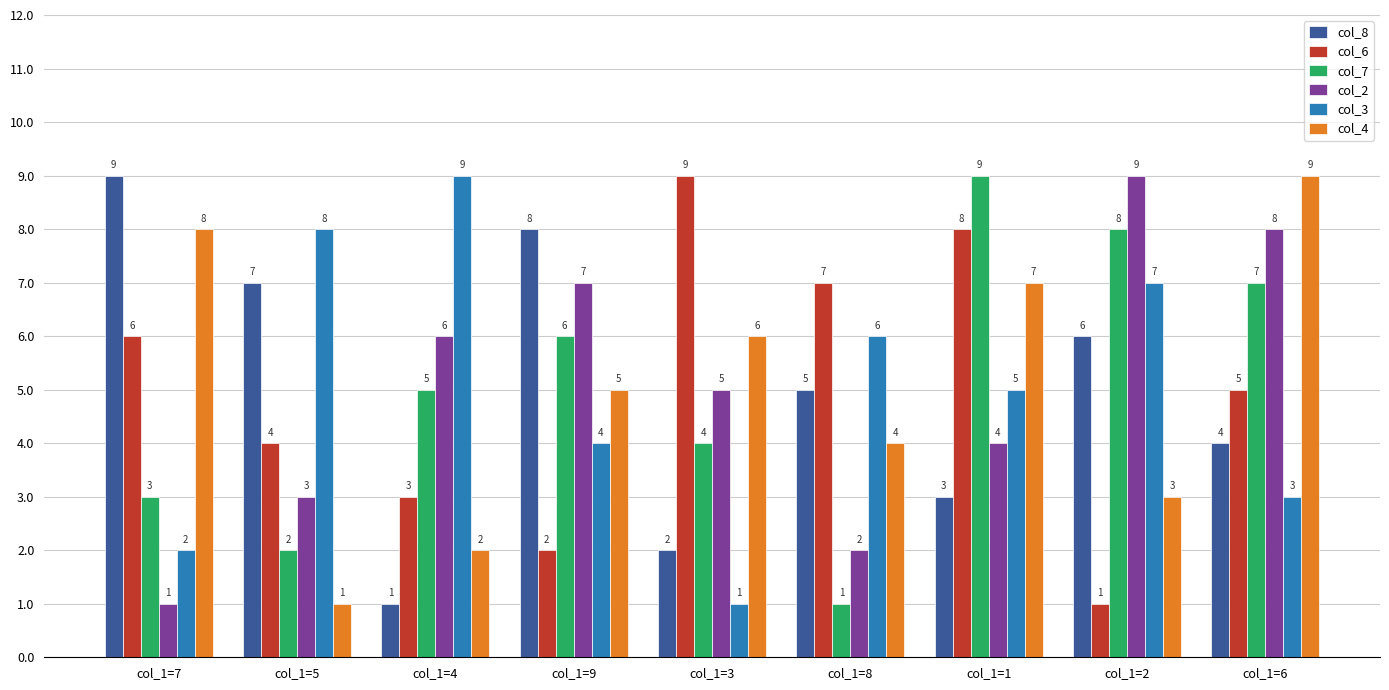

What is the maximum value for col_7?

9